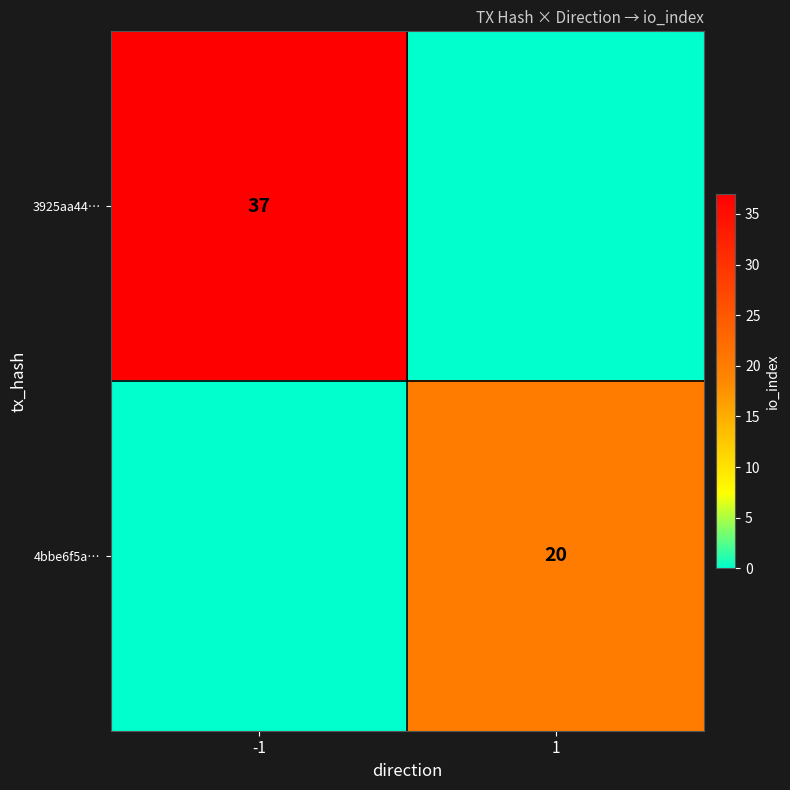

Is it true that 3925aa44… equals 37 at -1?

True